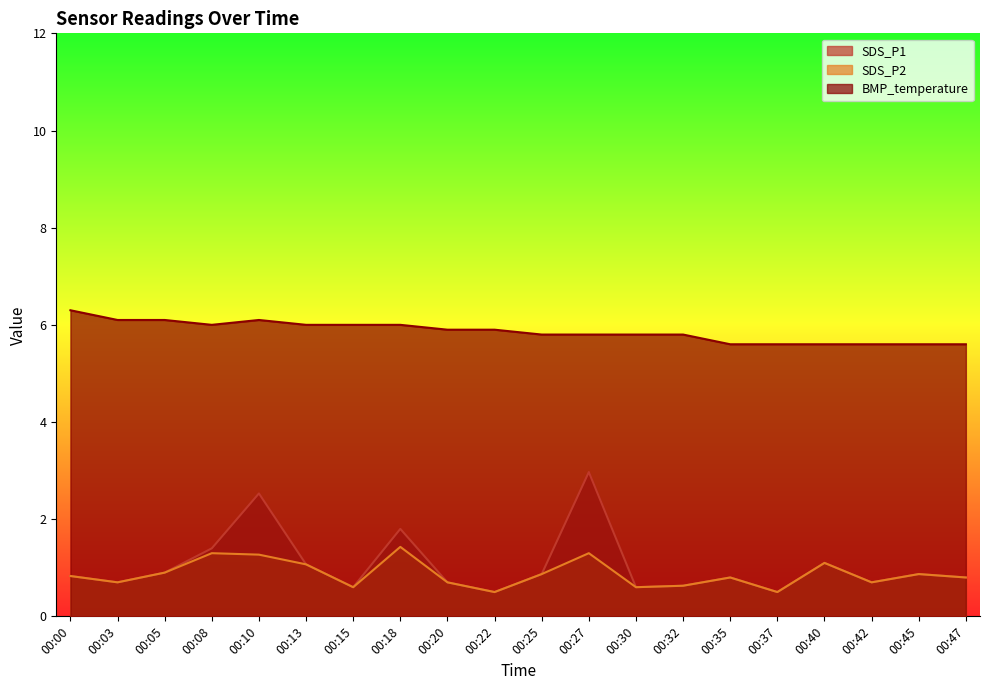

What is the difference between the highest and lowest values at 00:25?

4.9